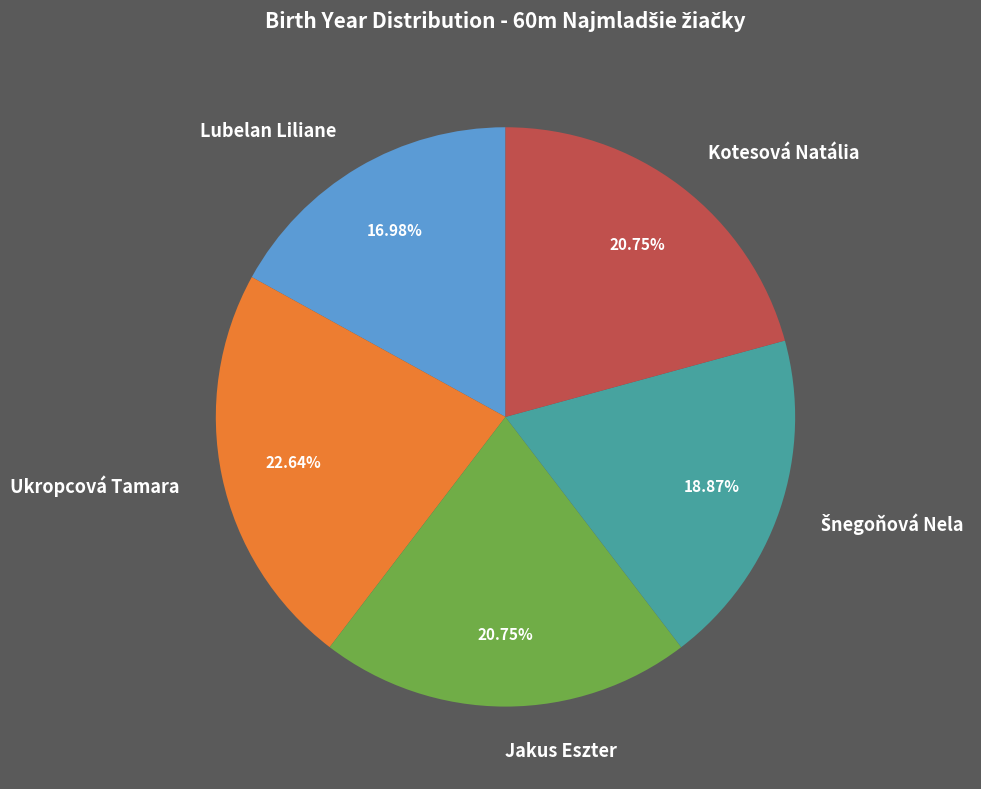

Which category has the biggest portion of the pie?

Ukropcová Tamara